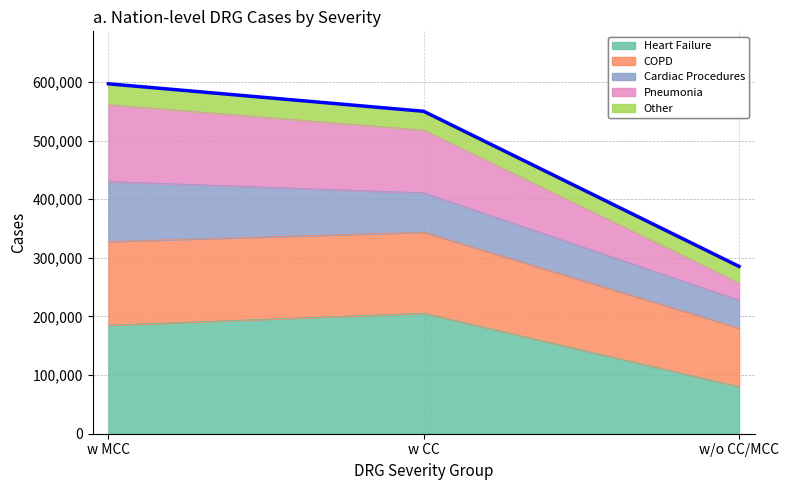

How many lines are shown in the chart?

1